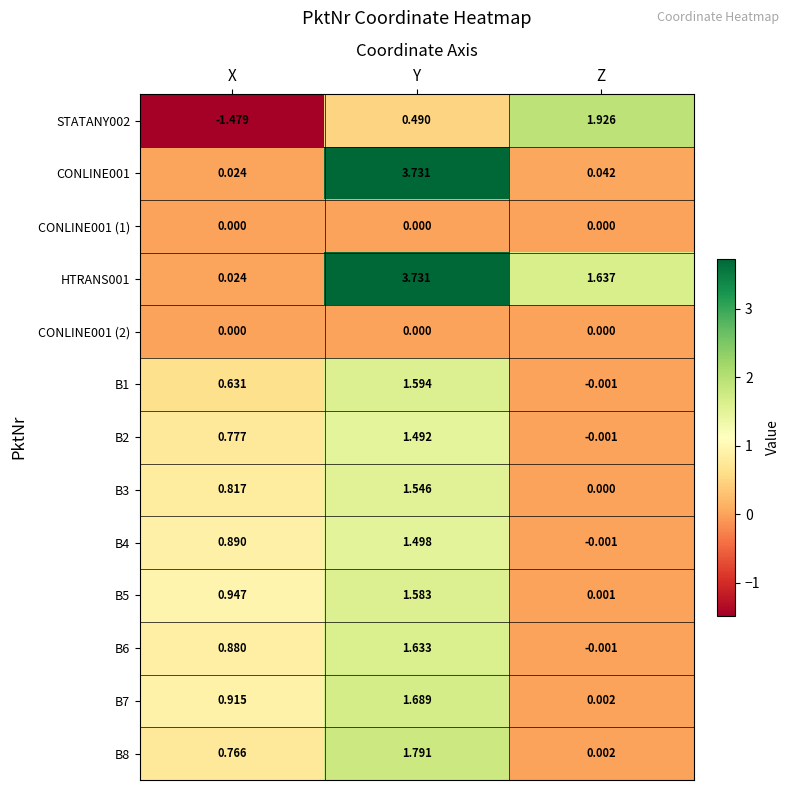

At which label is HTRANS001 closest to 1?

Z